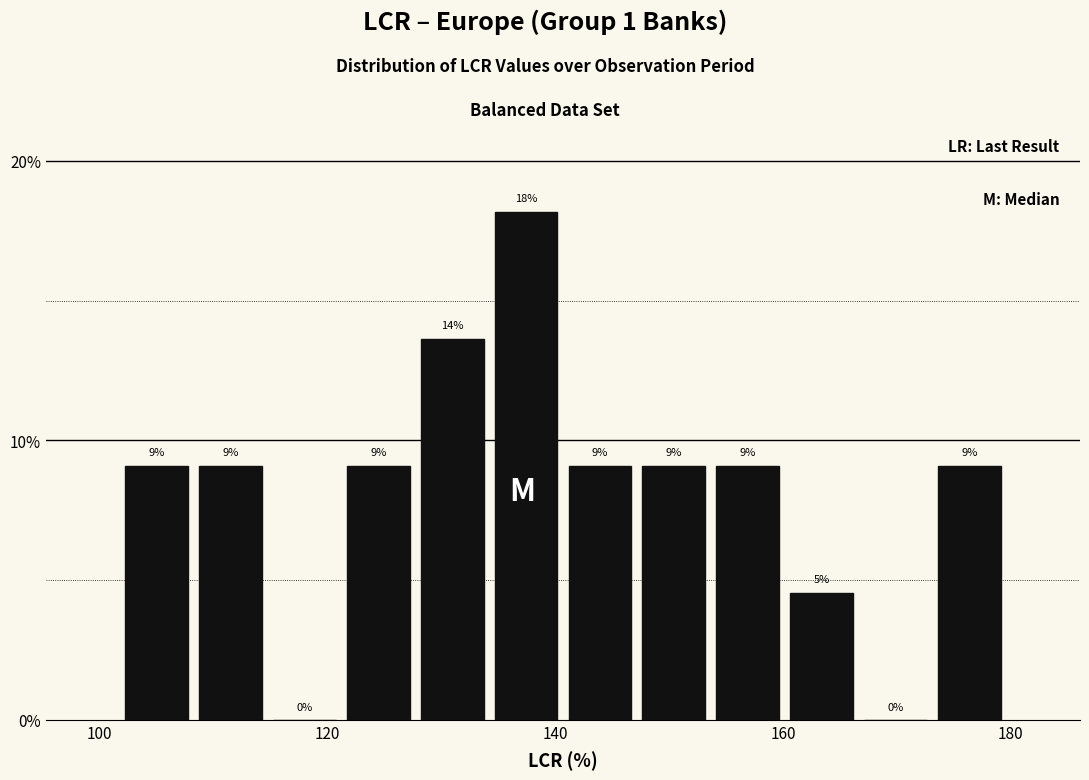

Read against the x-axis, roughly where is the centre of the tallest bar?

138